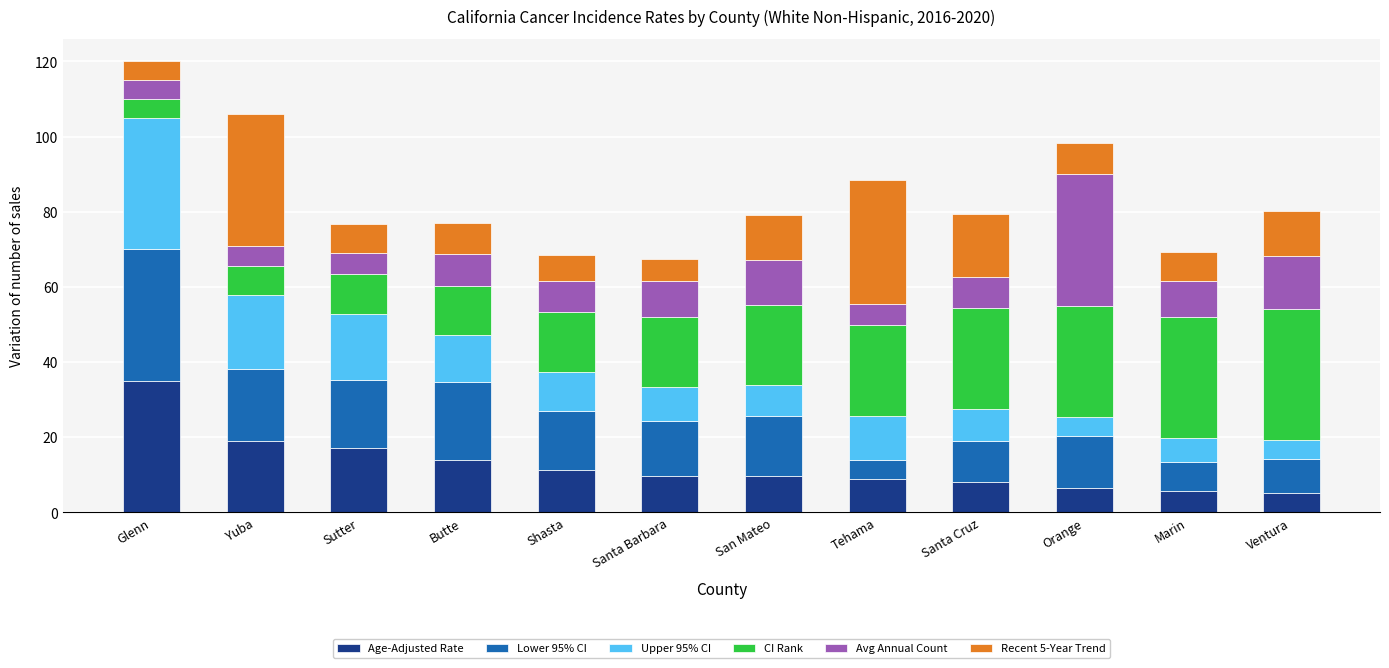

The value of Age-Adjusted Rate at Orange is 6.4. True or false?

True